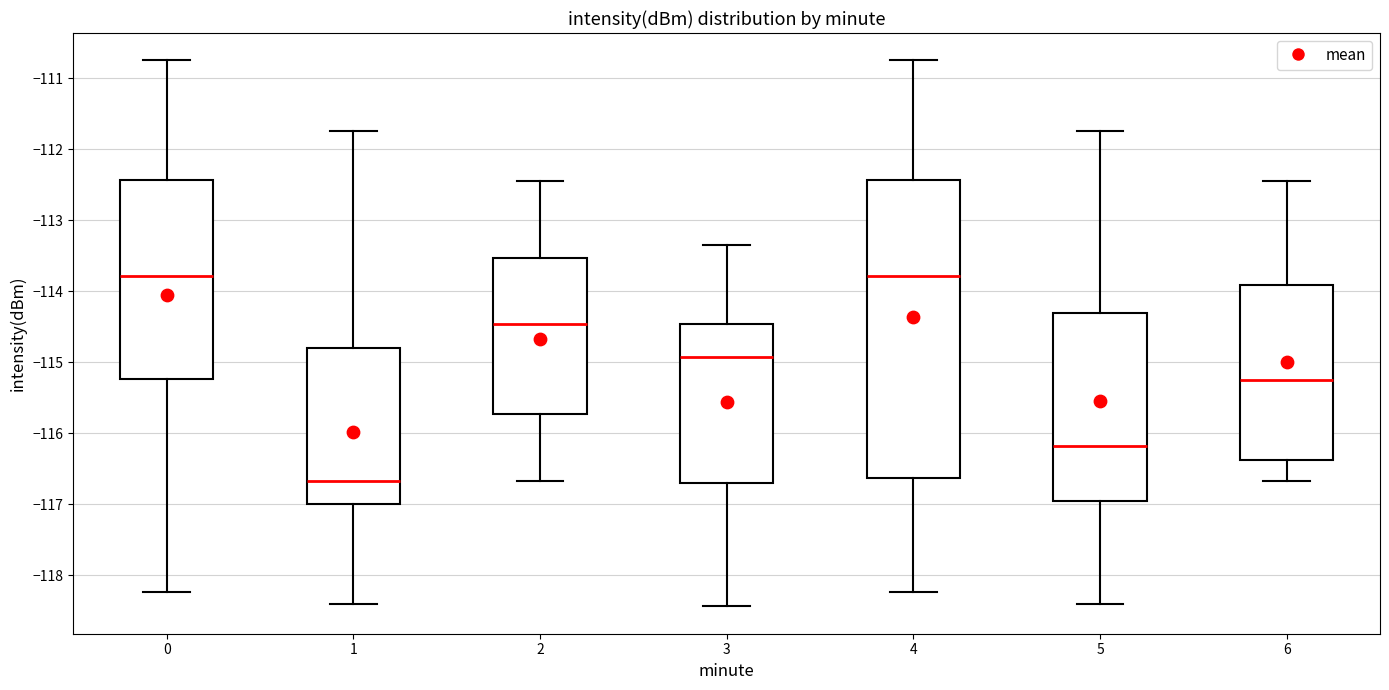

Where is the lower edge of the box at x = 1 on the y-axis? The values are not printed on the chart, so give them approximately, as read against the axis.

-117.0